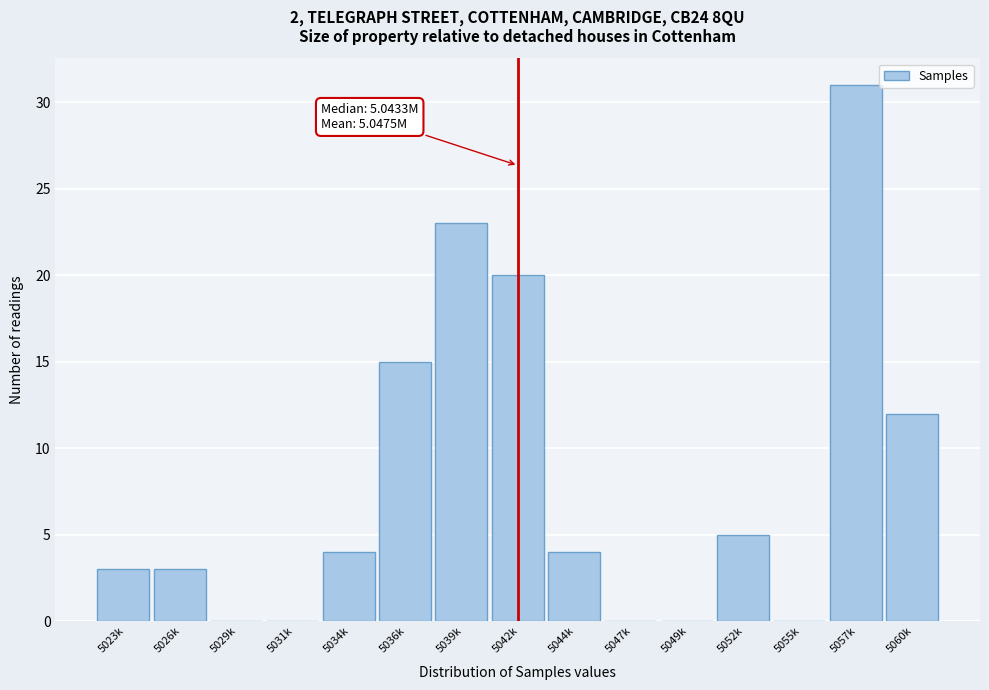

Reading left to right, extract all data points from this chart.

5023k=3	5026k=3	5029k=0	5031k=0	5034k=4	5036k=15	5039k=23	5042k=20	5044k=4	5047k=0	5049k=0	5052k=5	5055k=0	5057k=31	5060k=12